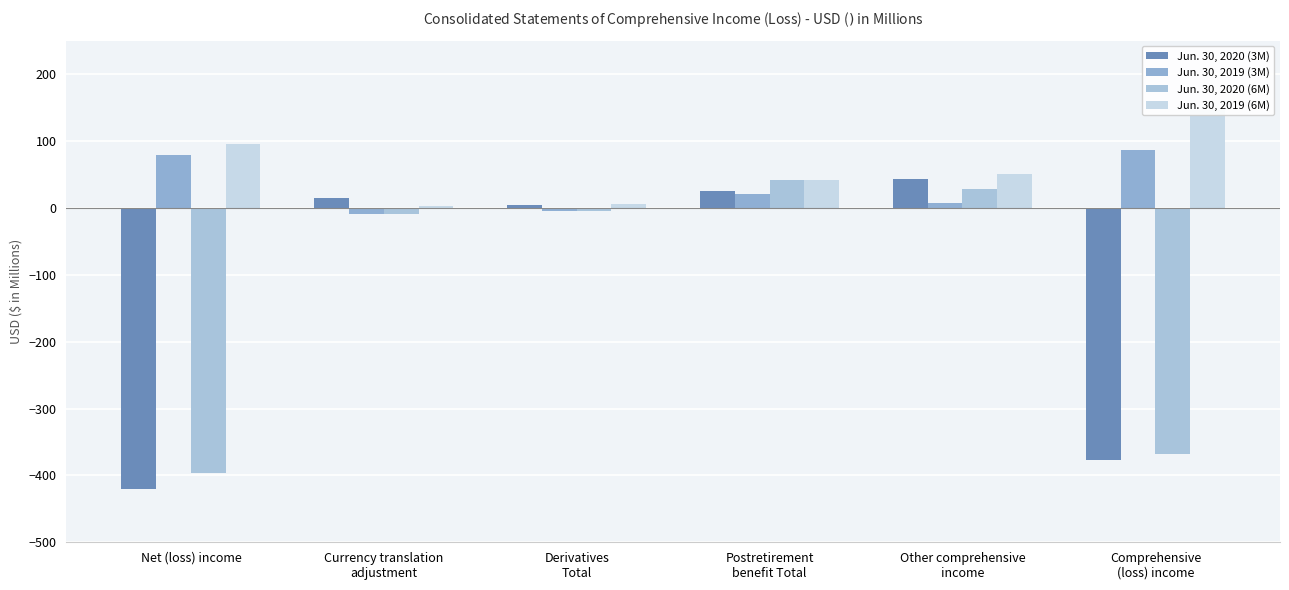

Count the number of data series in this chart.

4